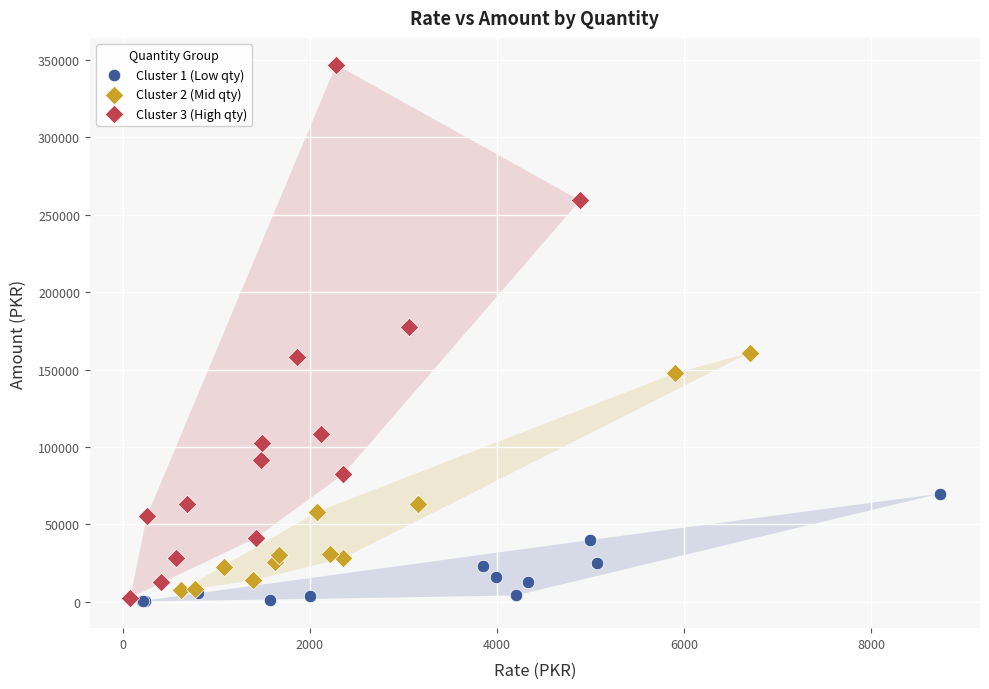

Which series contains the highest Y value?

Cluster 3 (High qty)